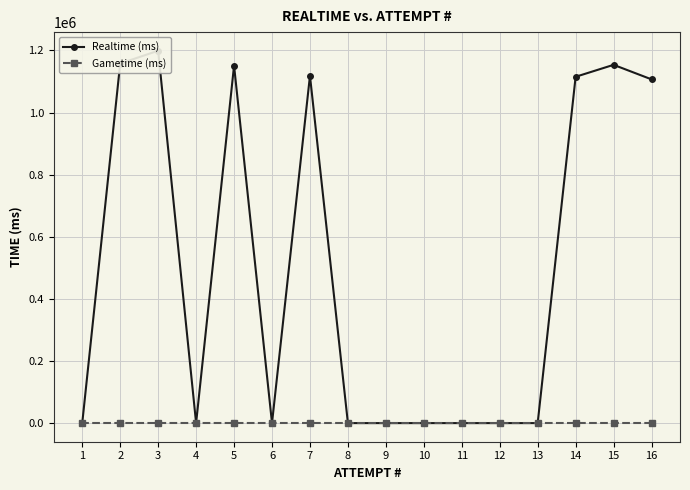

What is the average value of the Realtime (ms) series?

500134